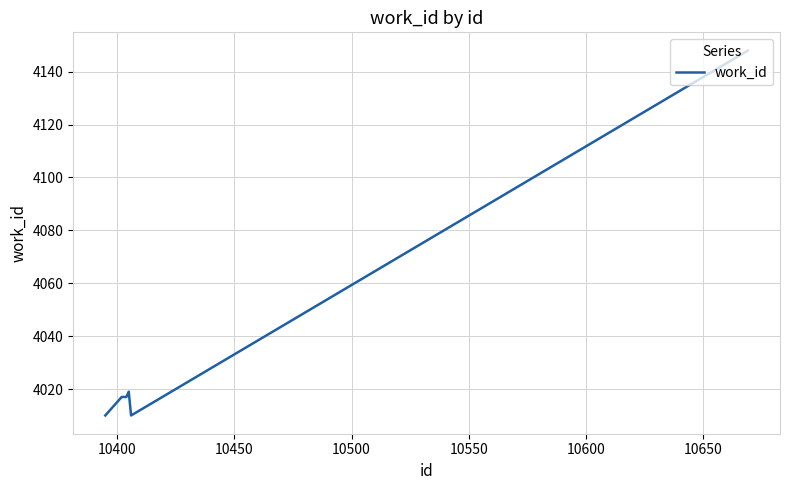

True or false: there are more than 2 points higher than both neighbors.

False